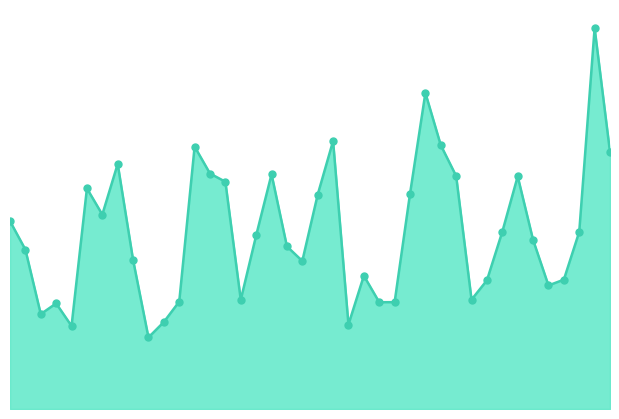

Does the chart have visible grid lines?

No